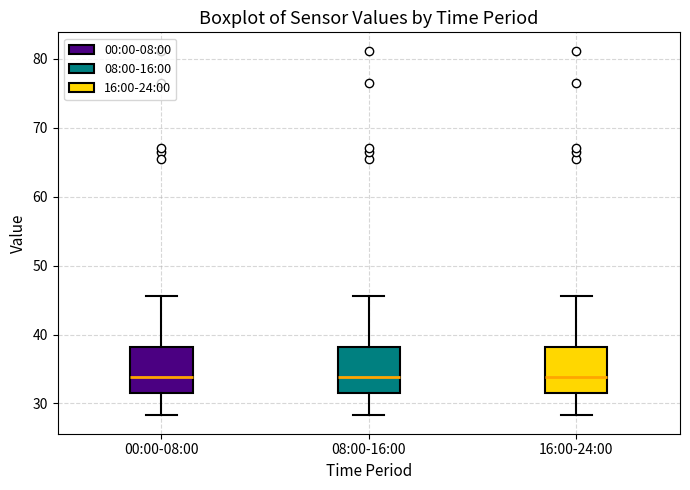

Where does the upper whisker of the box for 00:00-08:00 end on the y-axis? The values are not printed on the chart, so give them approximately, as read against the axis.

46